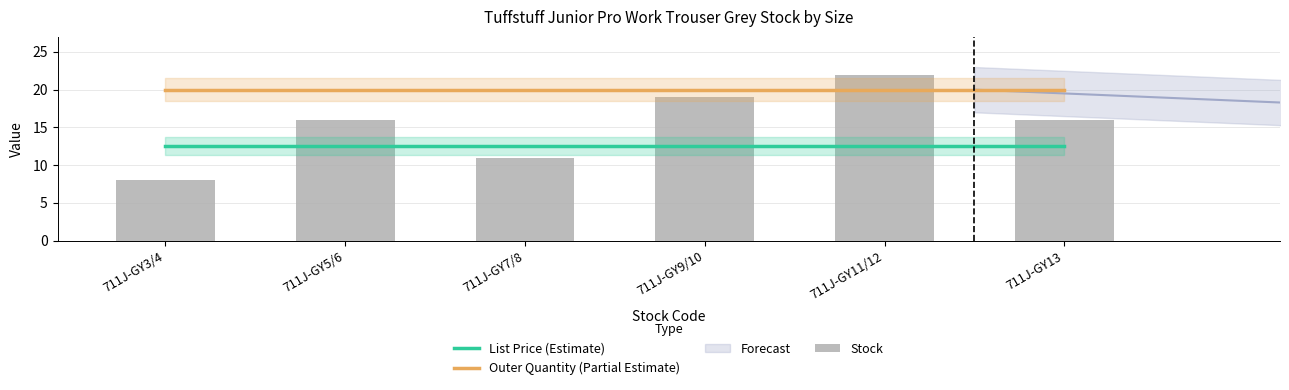

Reading left to right, what are all the values shown in this chart?

Stock: 711J-GY3/4=8.0	711J-GY5/6=16.0	711J-GY7/8=11.0	711J-GY9/10=19.0	711J-GY11/12=22.0	711J-GY13=16.0
List Price: 711J-GY3/4=12.5	711J-GY5/6=12.5	711J-GY7/8=12.5	711J-GY9/10=12.5	711J-GY11/12=12.5	711J-GY13=12.5
Outer Quantity: 711J-GY3/4=20.0	711J-GY5/6=20.0	711J-GY7/8=20.0	711J-GY9/10=20.0	711J-GY11/12=20.0	711J-GY13=20.0